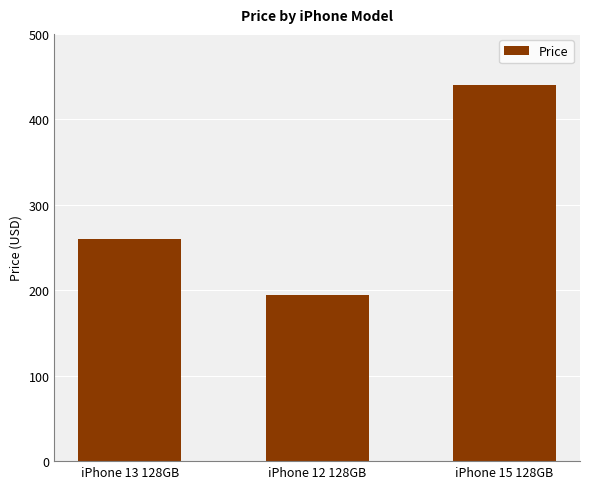

How many bars are there in total?

3